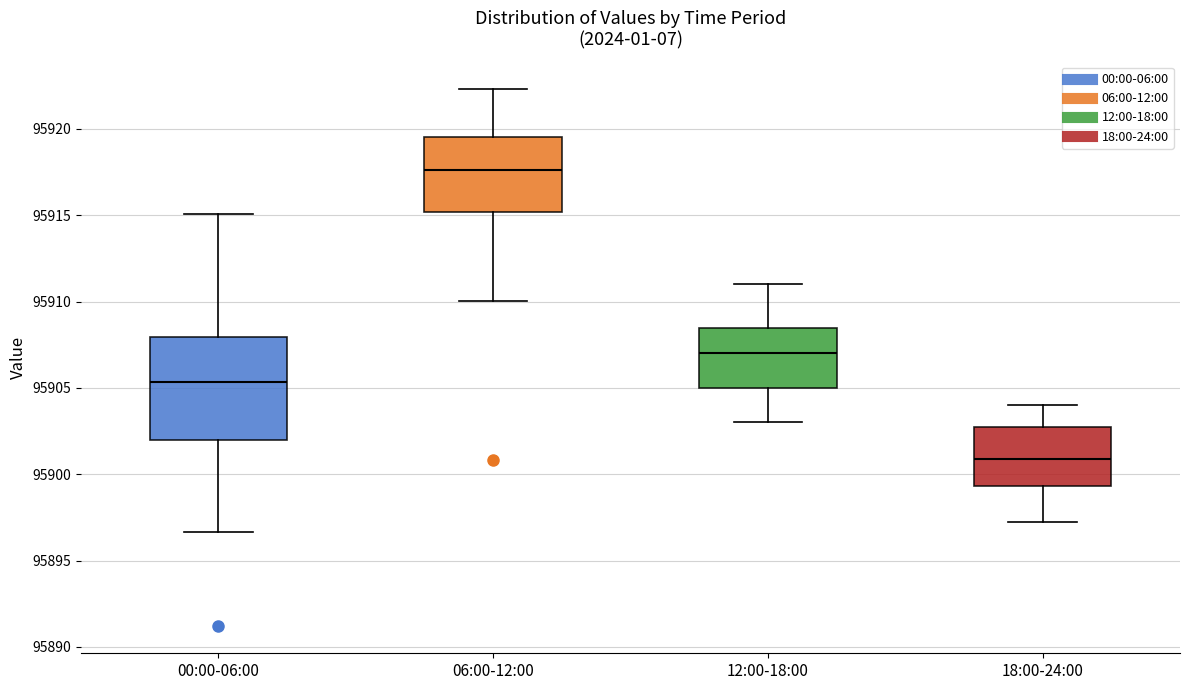

Reading left to right, transcribe this box plot: for each box, give where its median line is, the range the box spans, and where its two whiskers end, as read against the y-axis. The values are not printed on the chart, so give them approximately, as read against the axis.

00:00-06:00: median 95905.5, box 95902.0 to 95908.0, whiskers 95896.5 to 95915.0
06:00-12:00: median 95917.5, box 95915.0 to 95919.5, whiskers 95910.0 to 95922.5
12:00-18:00: median 95907.0, box 95905.0 to 95908.5, whiskers 95903.0 to 95911.0
18:00-24:00: median 95901.0, box 95899.5 to 95903.0, whiskers 95897.5 to 95904.0